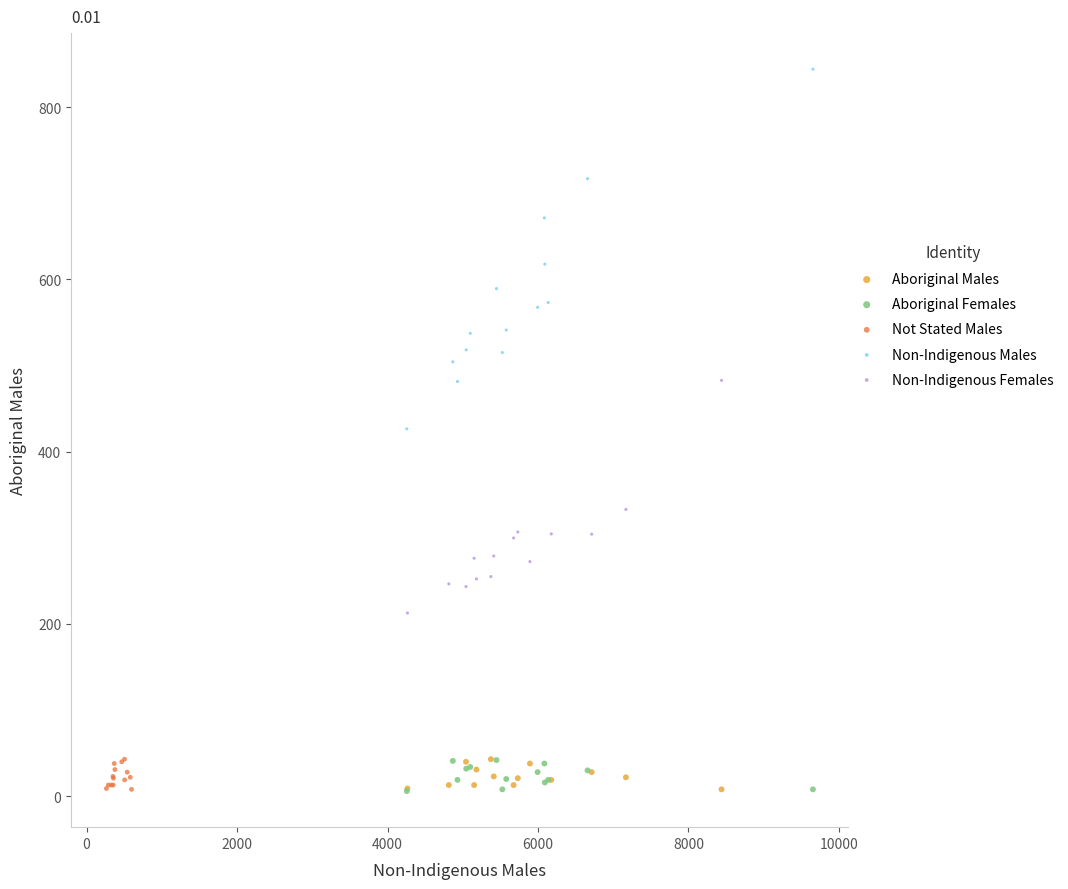

Which series reaches the maximum Y coordinate?

Non-Indigenous Males